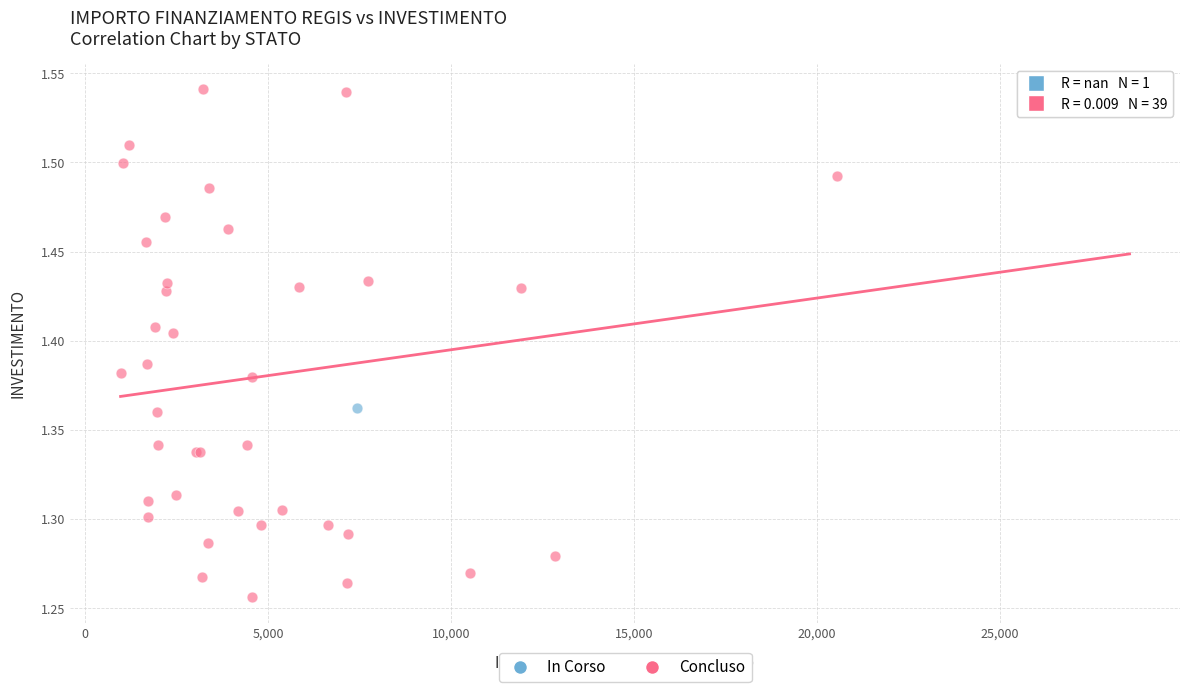

What are all the series names shown in the legend?

In Corso, Concluso